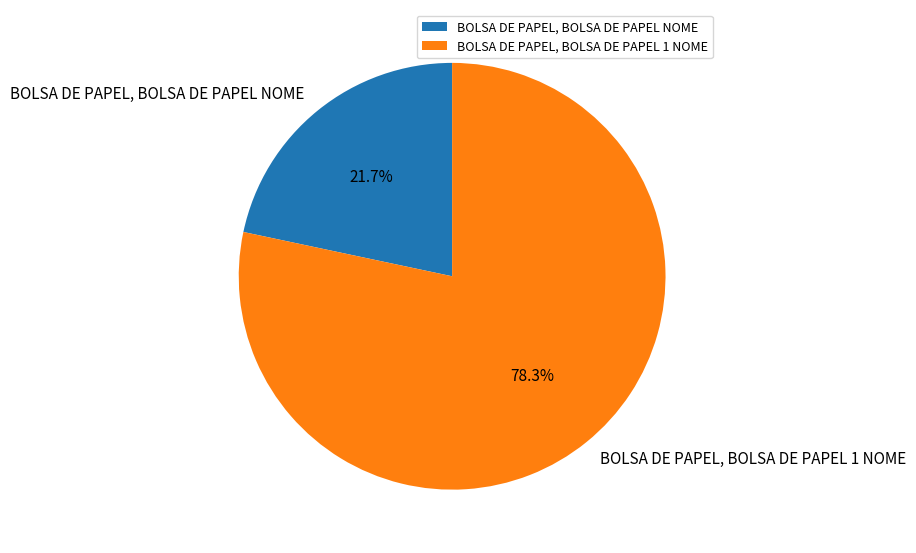

To the nearest percent, what percentage of the pie is BOLSA DE PAPEL, BOLSA DE PAPEL NOME?

22%